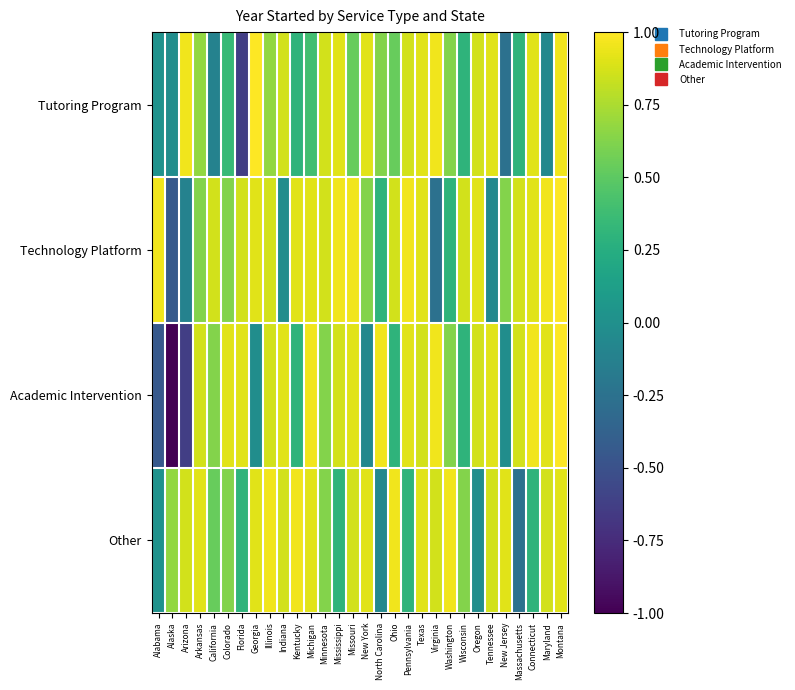

At how many categories does at least one series exceed 0?

30